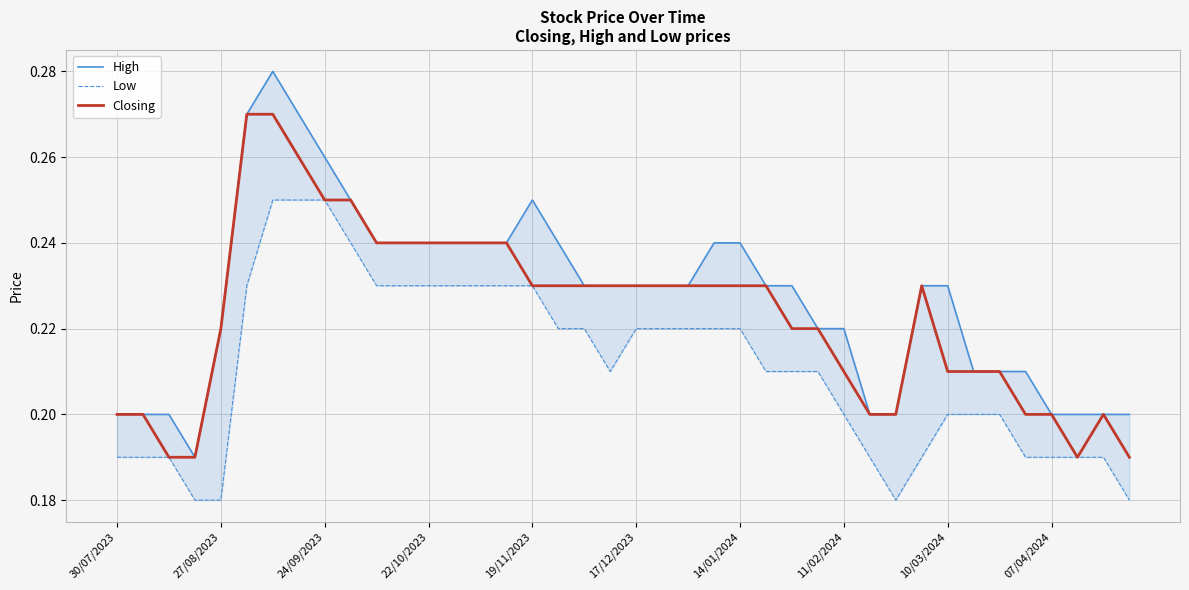

Count the Closing values in the range 0 to 1.

40